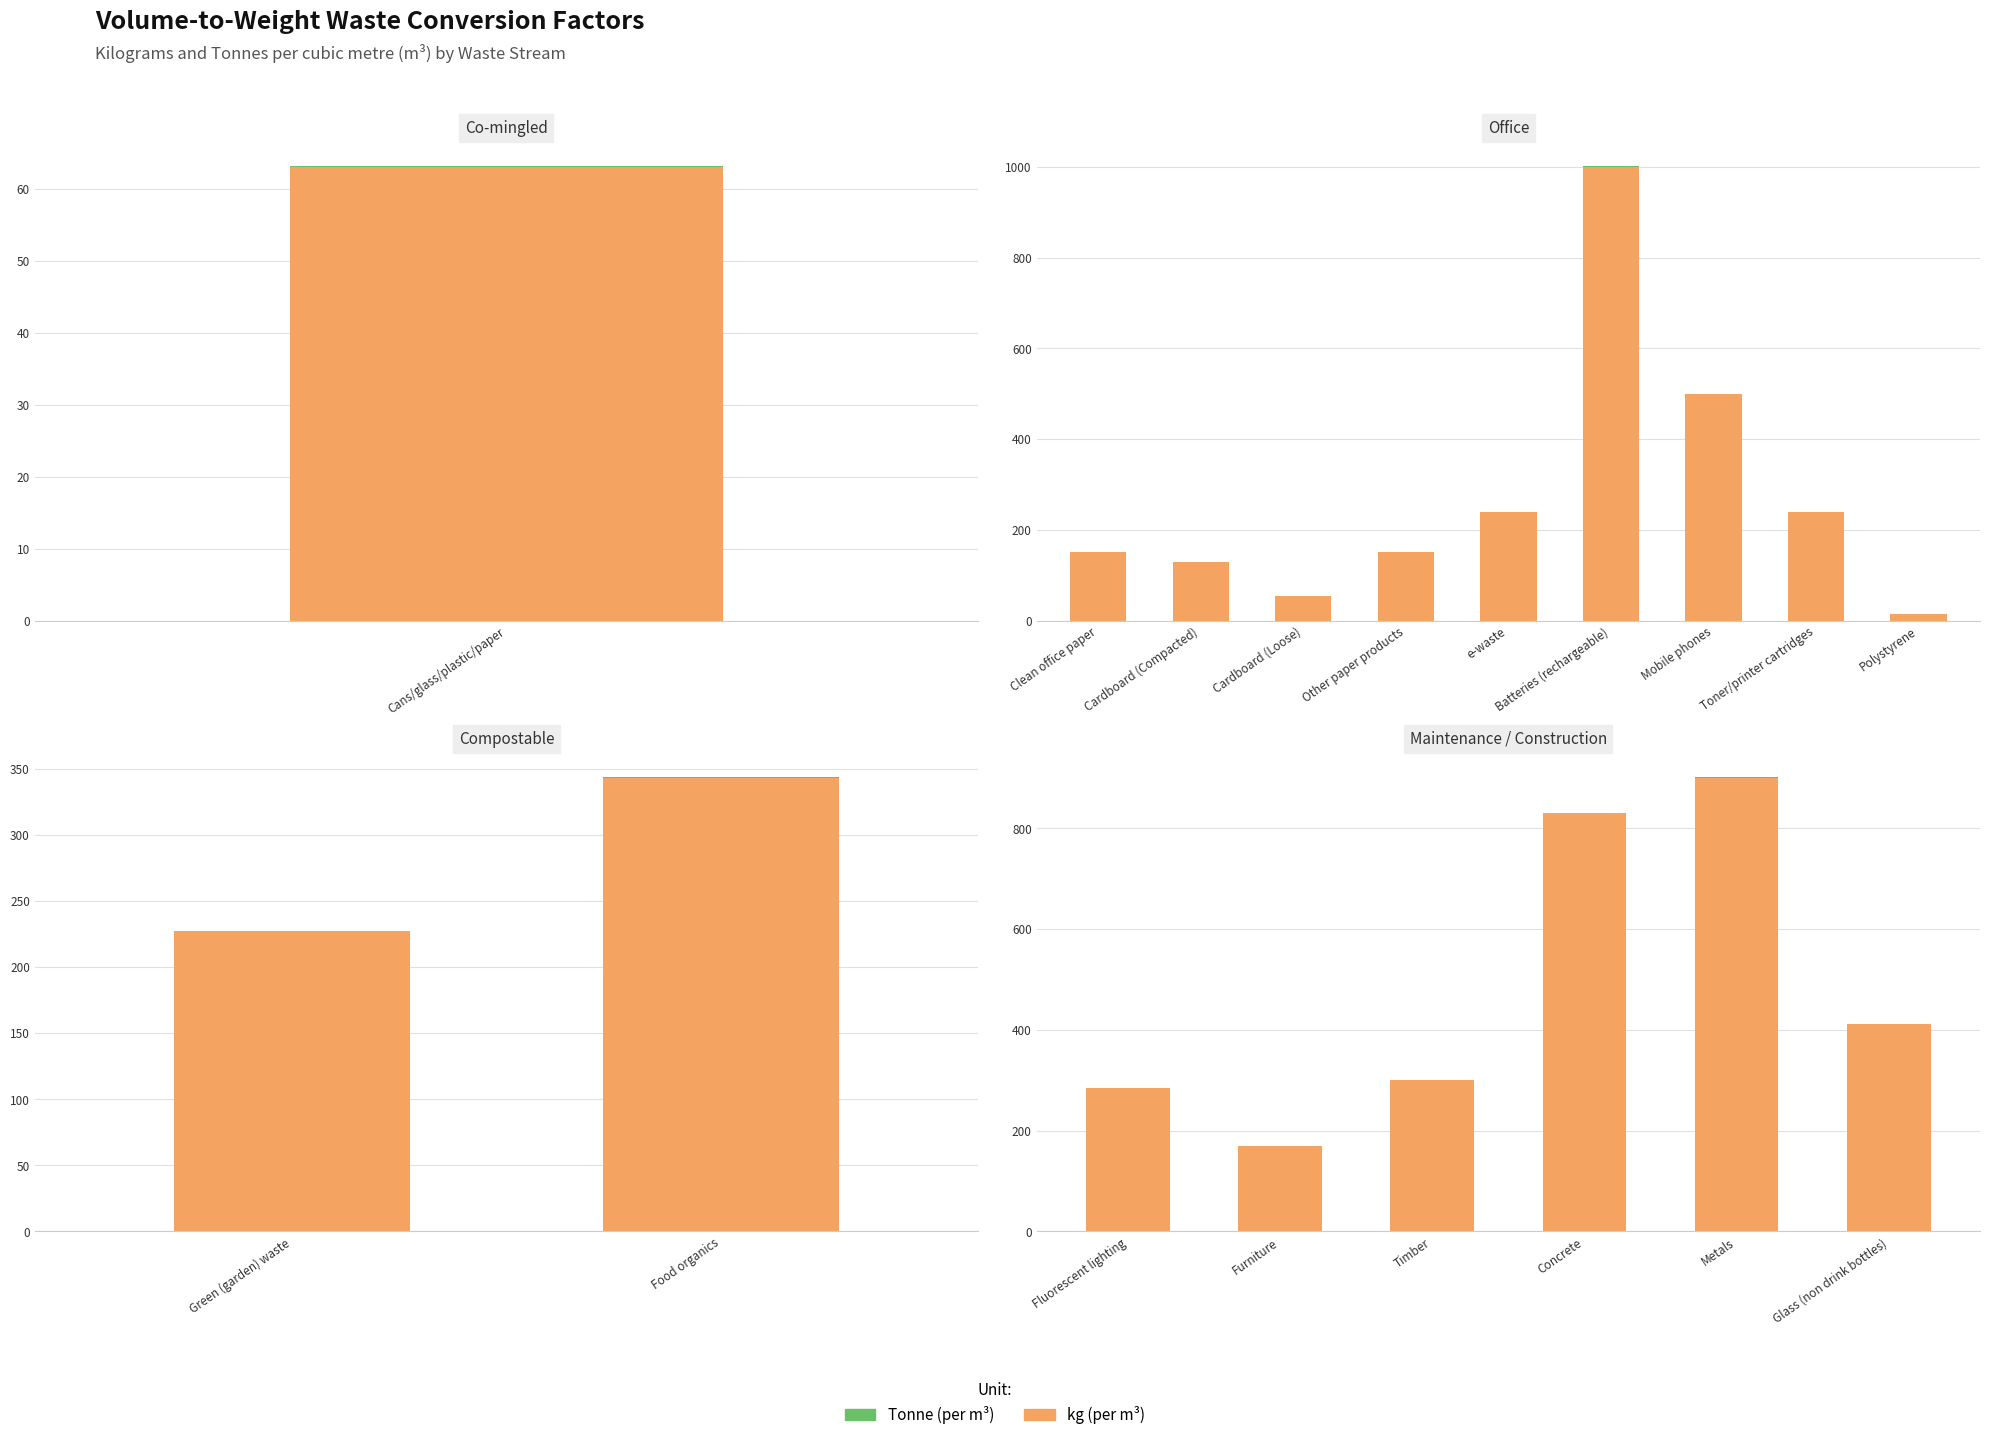

What is the value of the Tonne (per m³) bar at the 4th from the left?

0.8